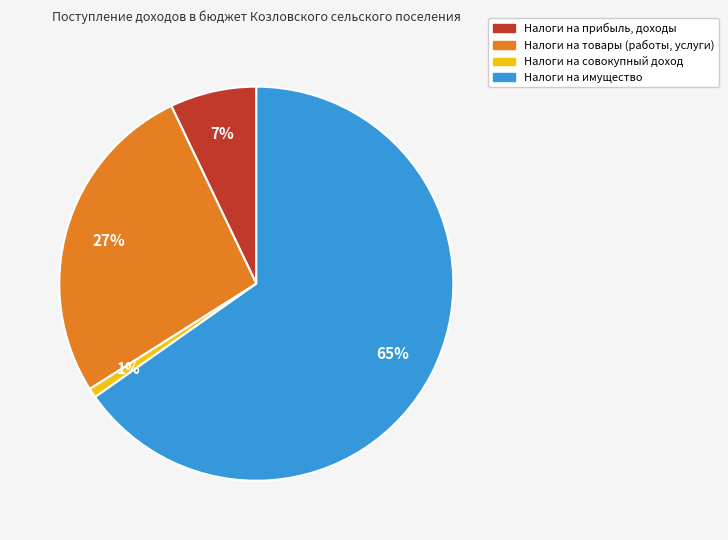

To the nearest percent, what is the difference between the Налоги на прибыль, доходы and Налоги на имущество slice percentages?

58%